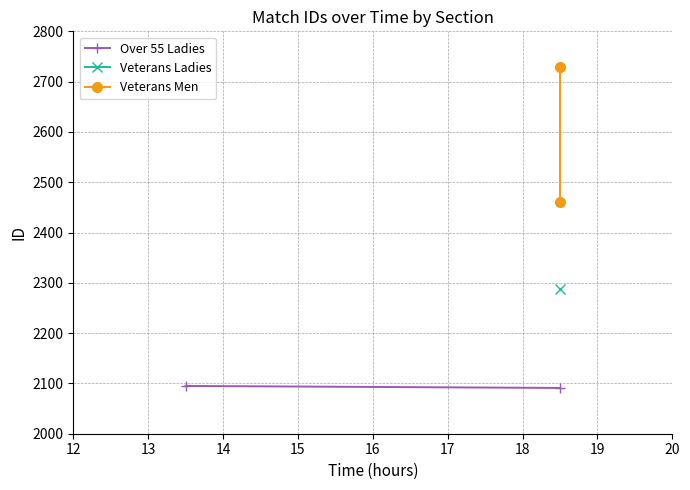

How many lines are shown in the chart?

2